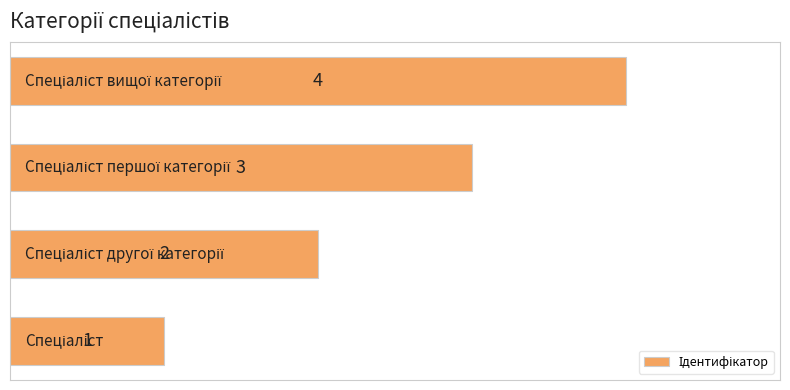

What is the sum of all values?

10